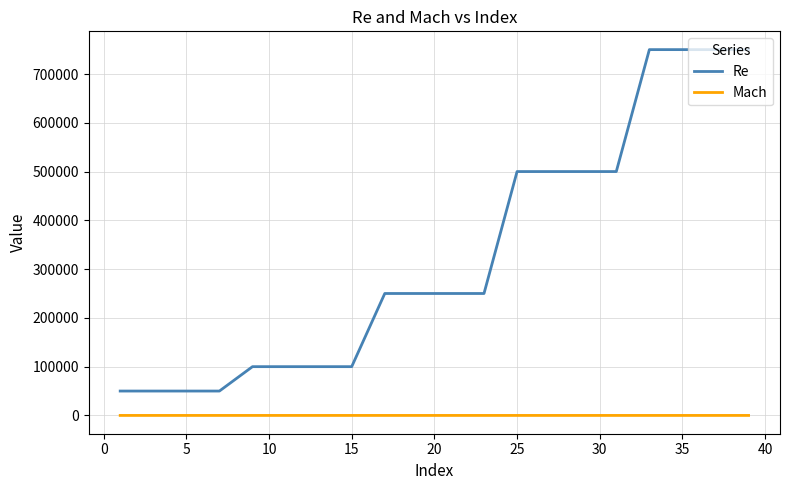

What is the difference between the maximum and minimum values in the Re series?

700000.0